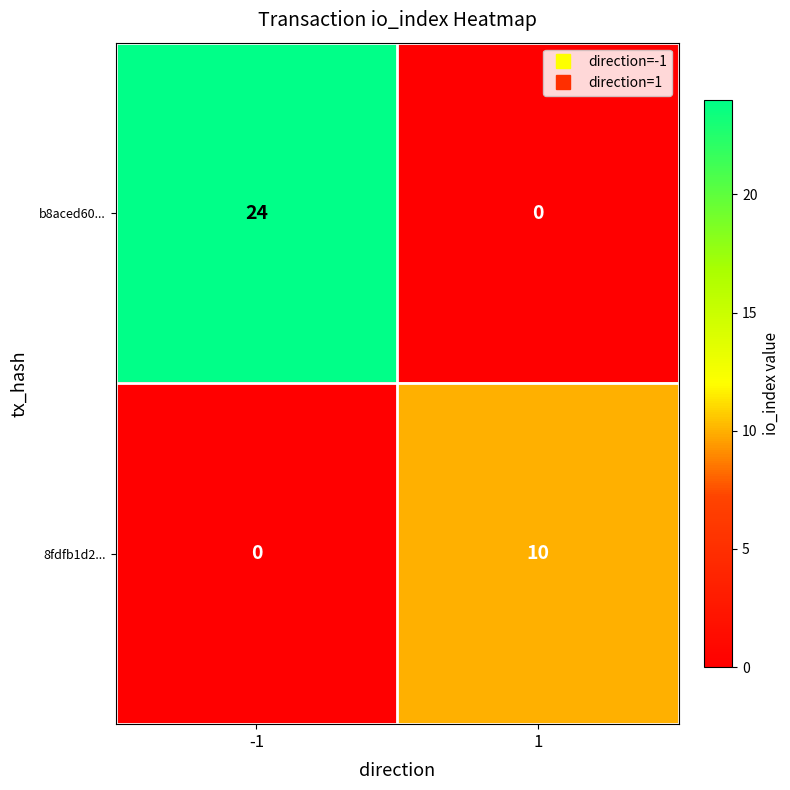

What is the total value across all series at -1?

24